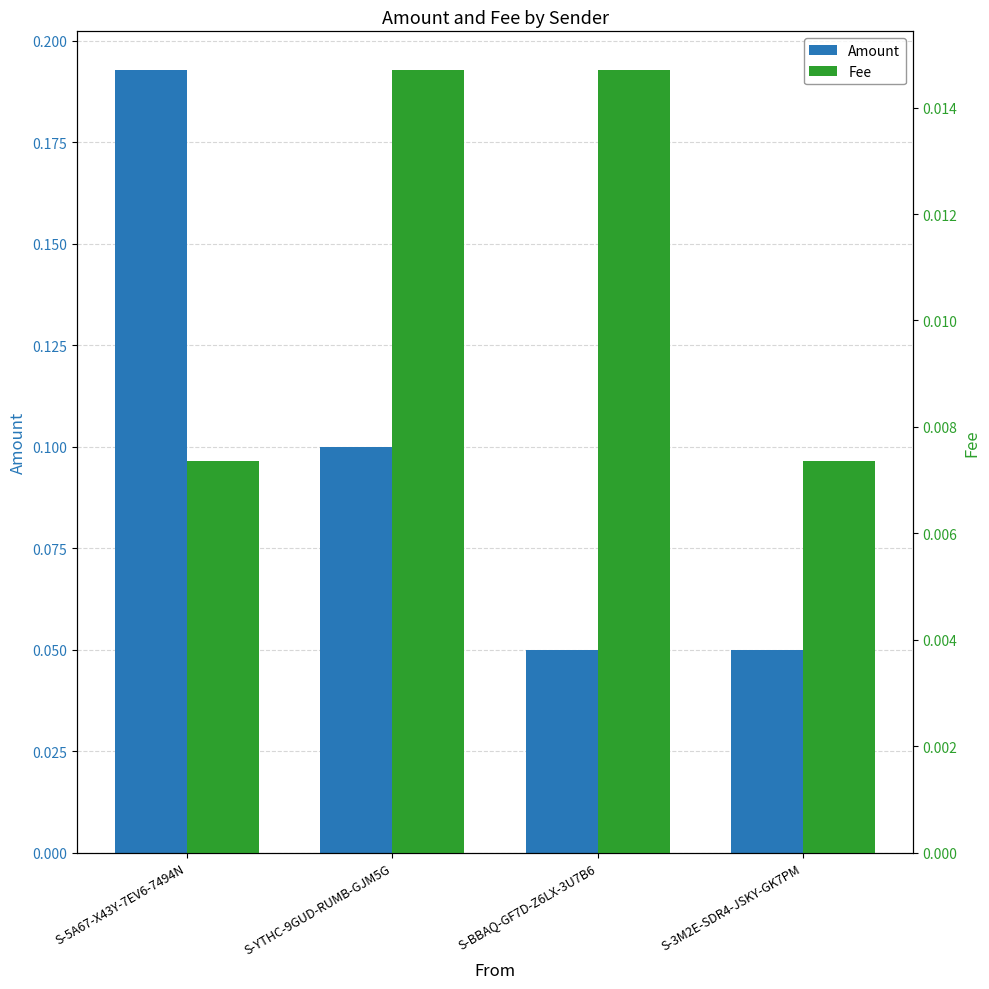

What position from the right is S-3M2E-SDR4-JSKY-GK7PM?

1